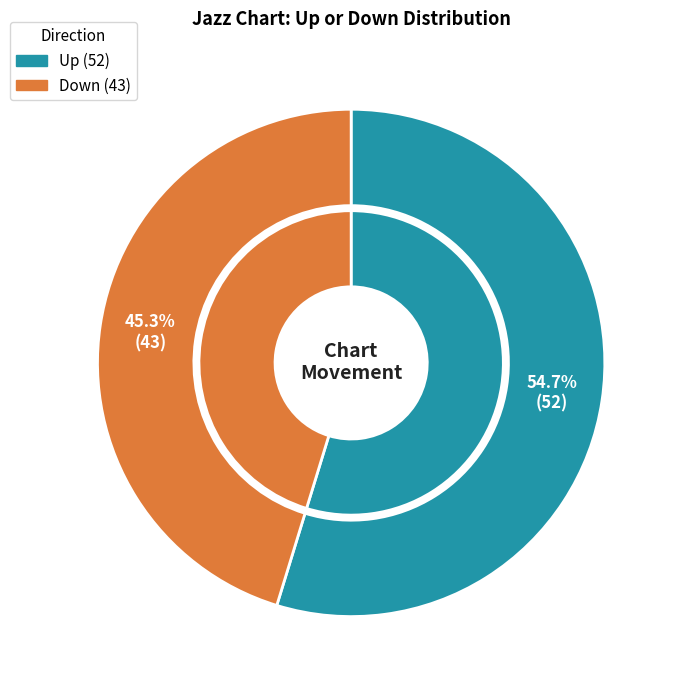

To the nearest percent, what is the difference between the up and down slice percentages?

9%